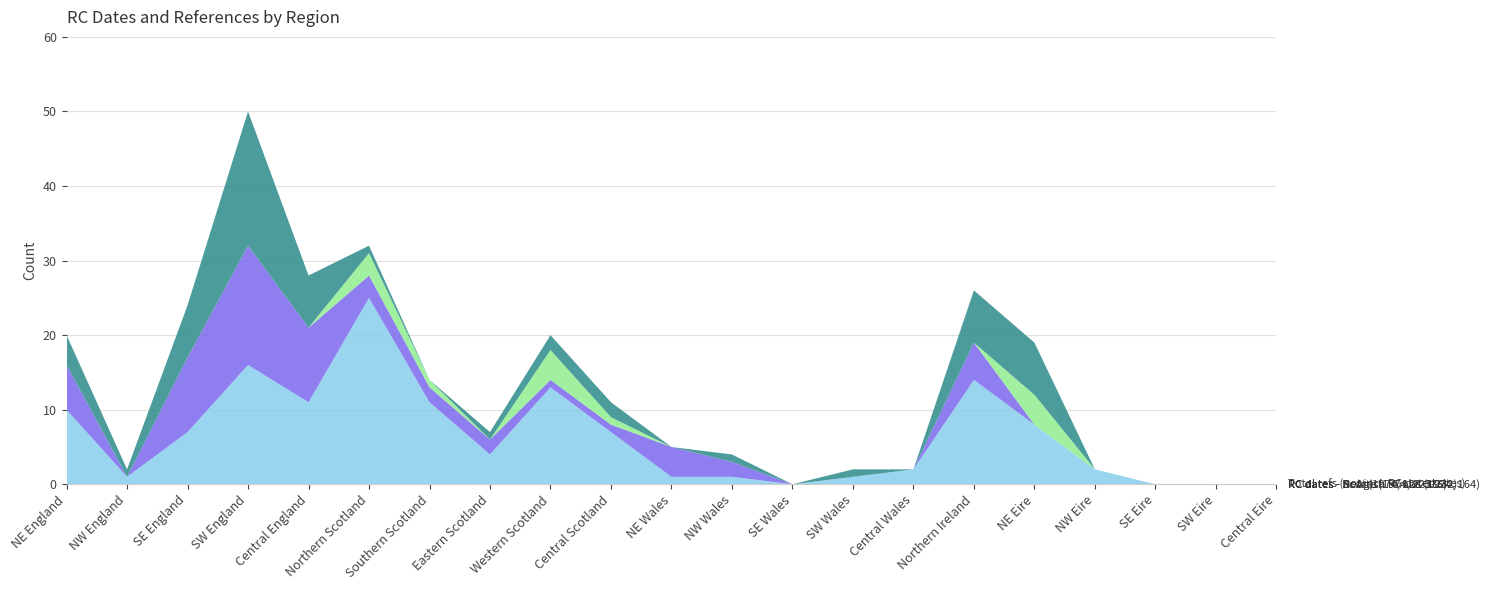

Reading right to left, extract all data points from this chart.

Total refs (not incl. RC dated sites): 0	0	0	2	8	14	2	1	0	1	1	7	13	4	11	25	11	16	7	1	10
RC dates - Br Age (1974, 223-232): 0	0	0	0	0	5	0	0	0	2	4	1	1	2	2	3	10	16	10	0	6
RC dates - Scottish tombs (1974, 164): 0	0	0	0	4	0	0	0	0	0	0	1	4	0	1	3	0	0	0	0	0
RC dates - Neo  (1974, 128-136): 0	0	0	0	7	7	0	1	0	1	0	2	2	1	0	1	7	18	7	1	4